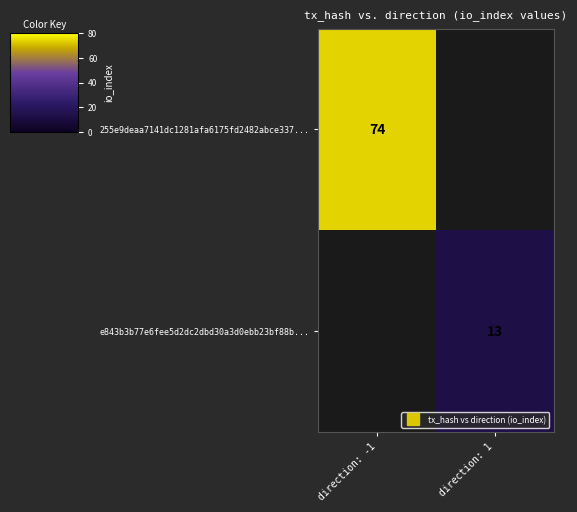

How many categories are shown in the chart?

2